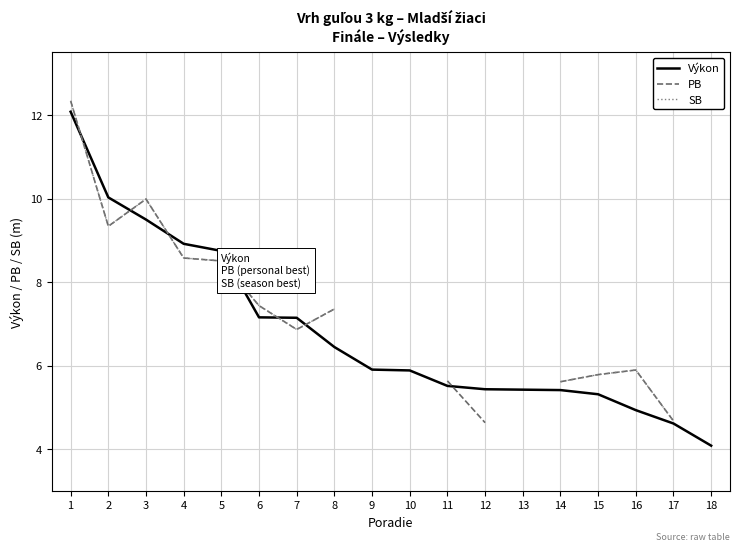

Where is the first local maximum for PB?

3